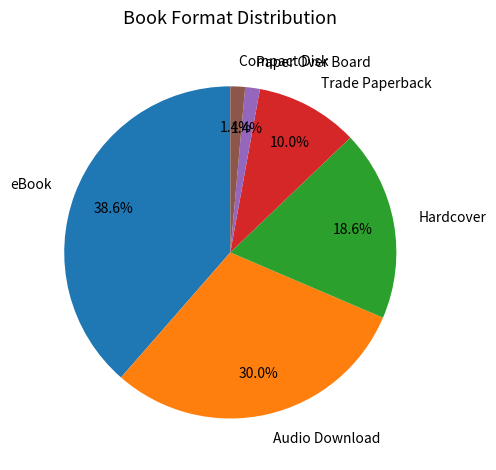

How many slices are in this pie chart?

6